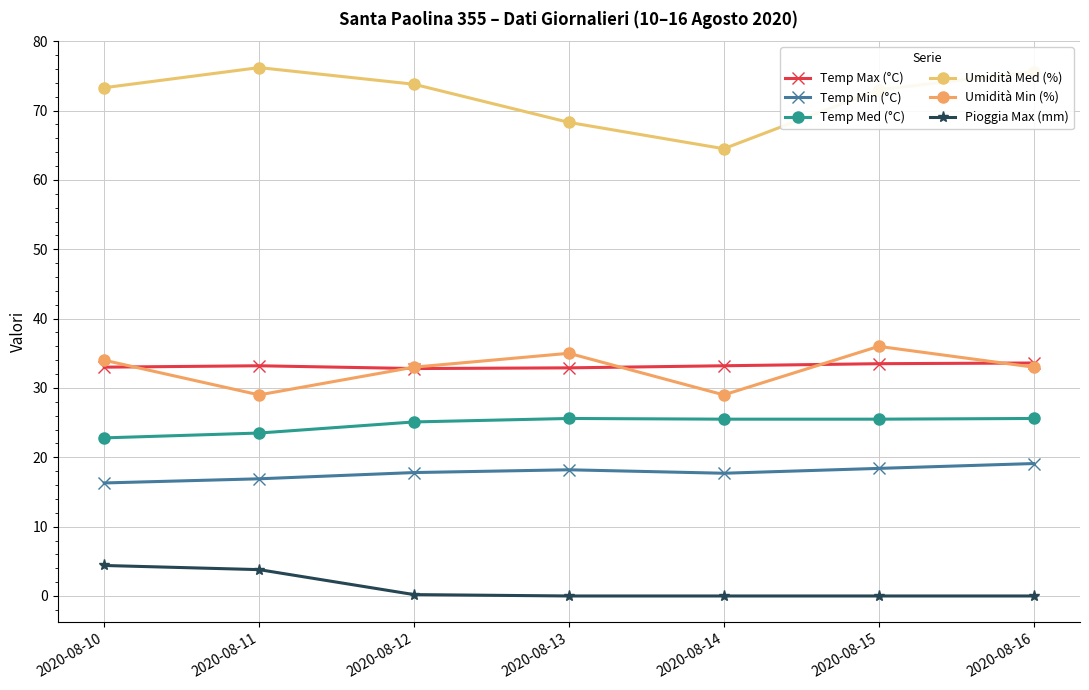

How many interior local valleys does the Umidità Med (%) series have?

1